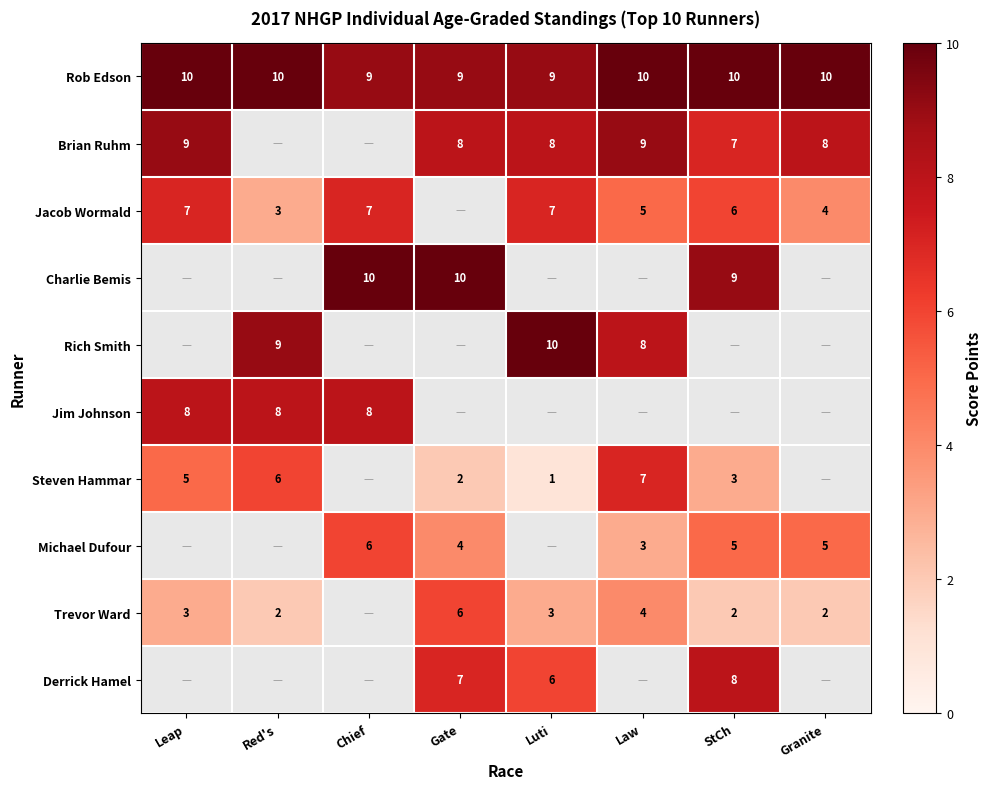

At how many categories does at least one series exceed 9?

8